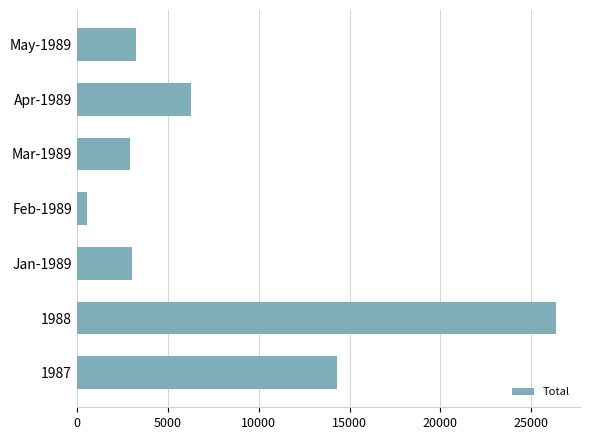

Where is the data nearest to the value 13471?

1987